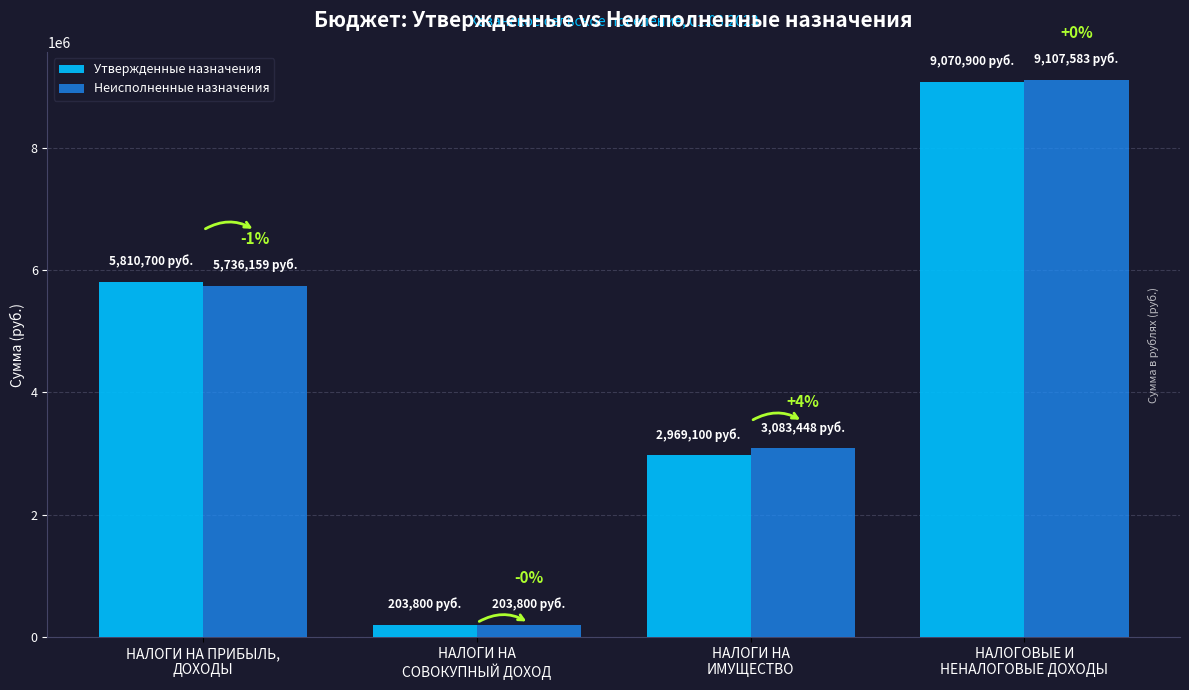

What are all the series names shown in the legend?

Утвержденные назначения, Неисполненные назначения